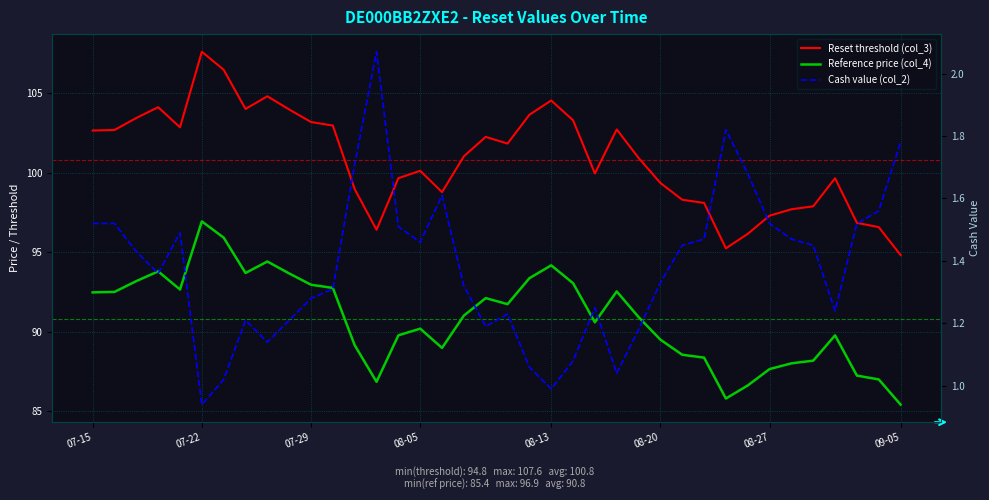

How many series are shown in this chart?

3